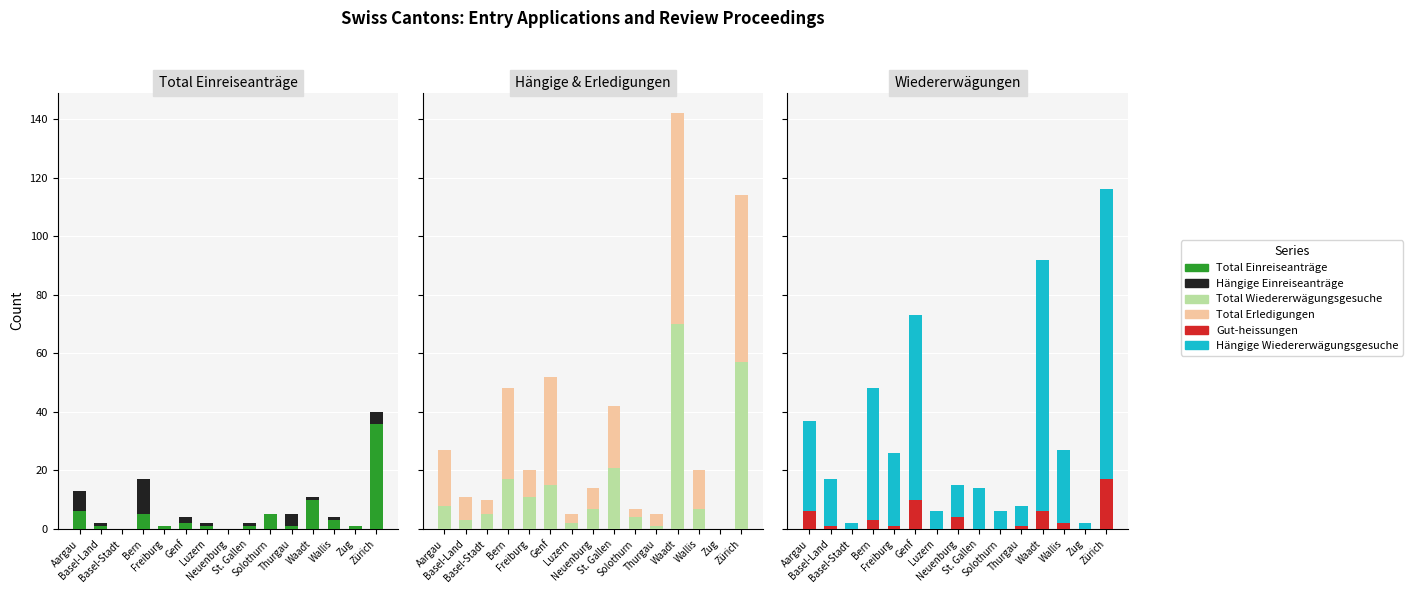

How many data points in Gut-heissungen are less than 1?

5